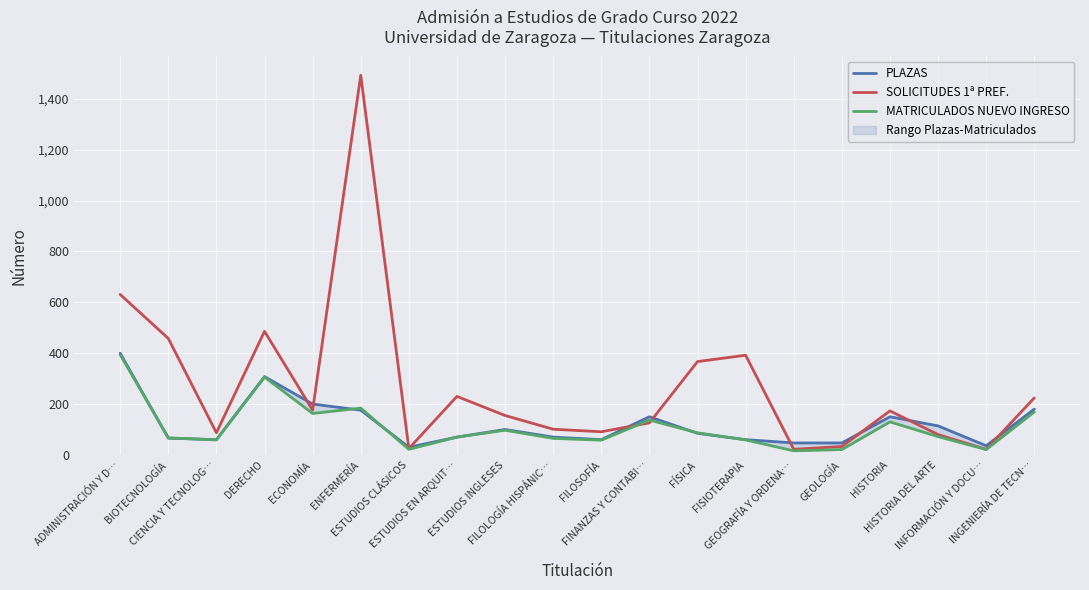

Where do MATRICULADOS NUEVO INGRESO and SOLICITUDES 1ª PREF. first cross each other?

FILOSOFÍA and FINANZAS Y CONTABI…